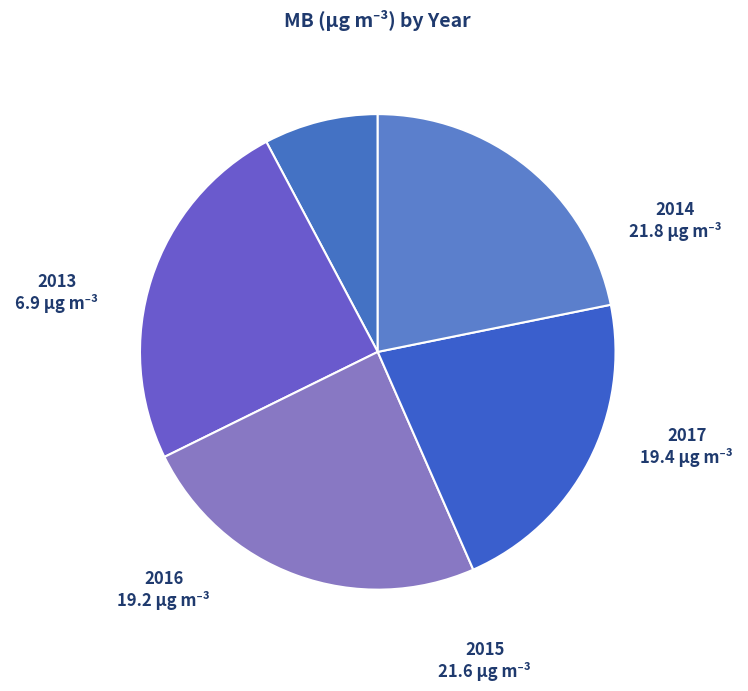

How many segments does this pie chart have?

5